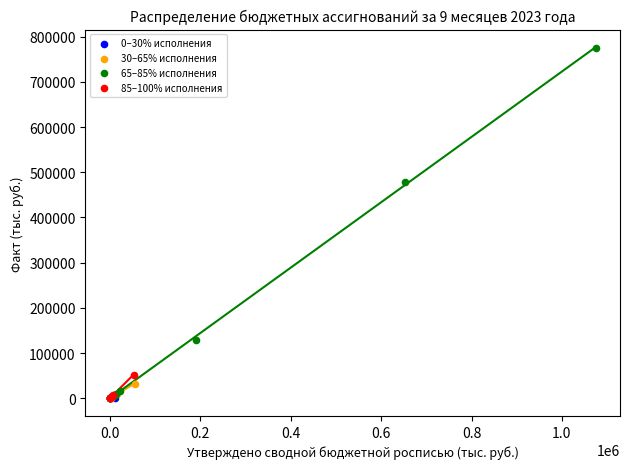

What are all the series names shown in the legend?

0–30% исполнения, 30–65% исполнения, 65–85% исполнения, 85–100% исполнения